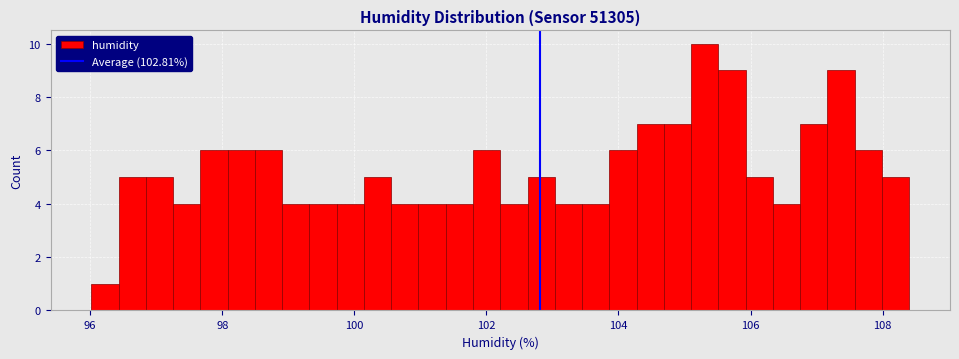

Around what value on the x-axis is the tallest bar? Give the approximate position of its centre, as read against the axis.

105.4